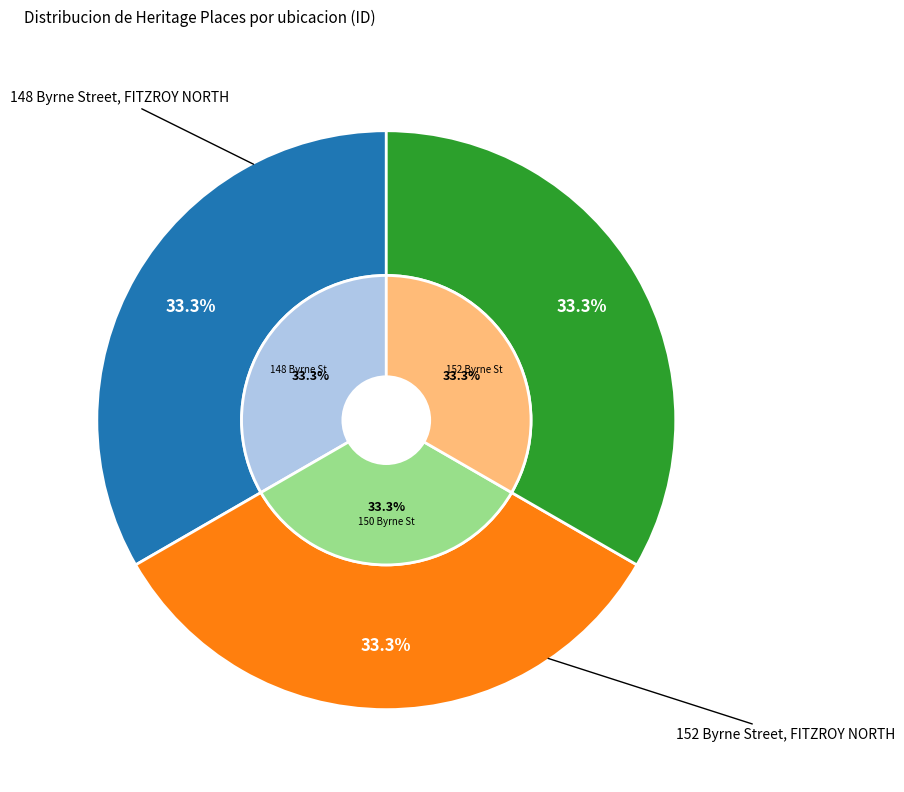

How many segments does this pie chart have?

3